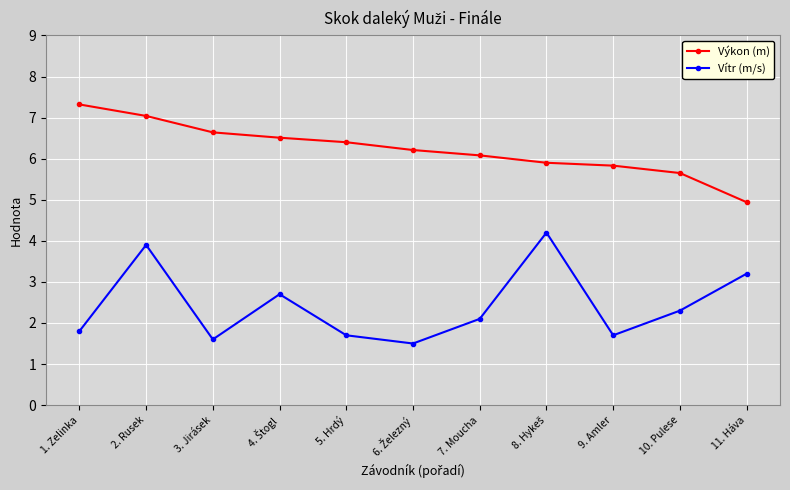

Where is Vítr (m/s) nearest to the value 2?

7. Moucha